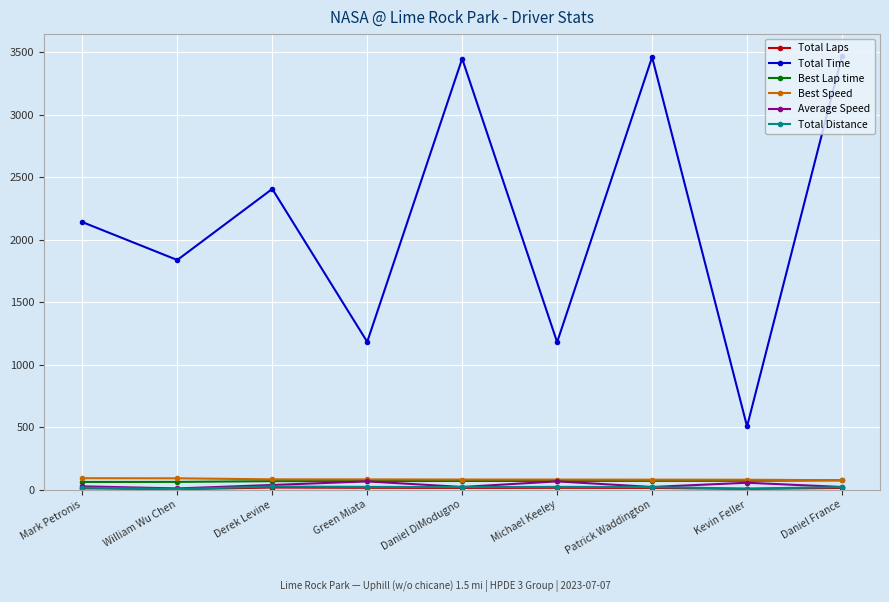

Does the chart have visible grid lines?

Yes